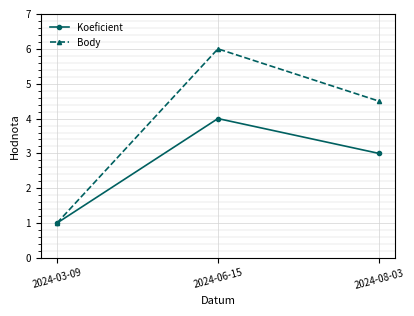

Reading left to right, transcribe all the data shown in this chart.

Koeficient: 2024-03-09=1.0	2024-06-15=4.0	2024-08-03=3.0
Body: 2024-03-09=1.0	2024-06-15=6.0	2024-08-03=4.5